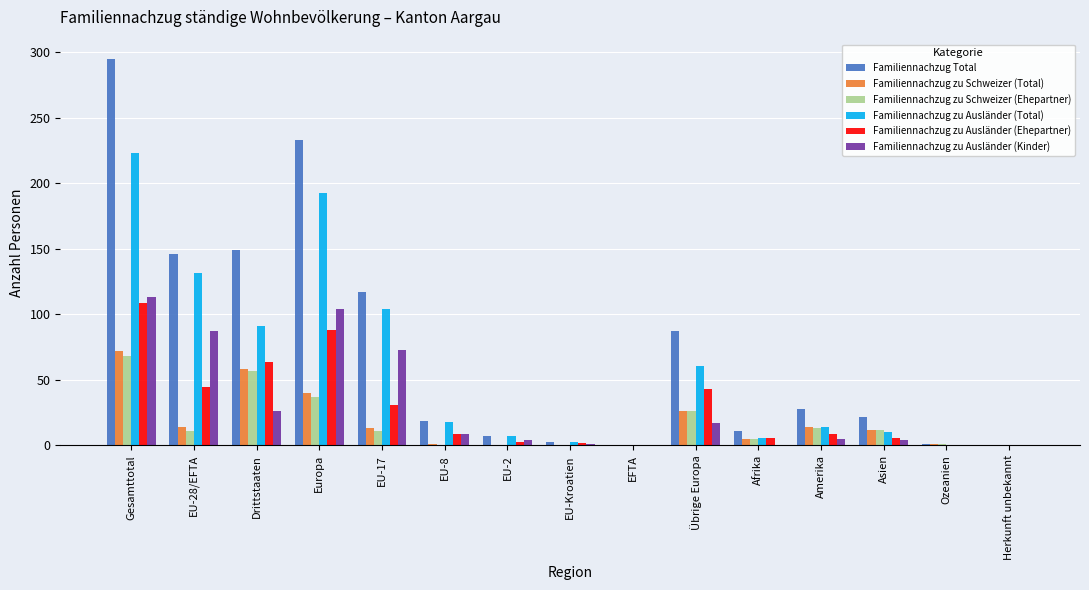

How many distinct data groups are displayed?

6